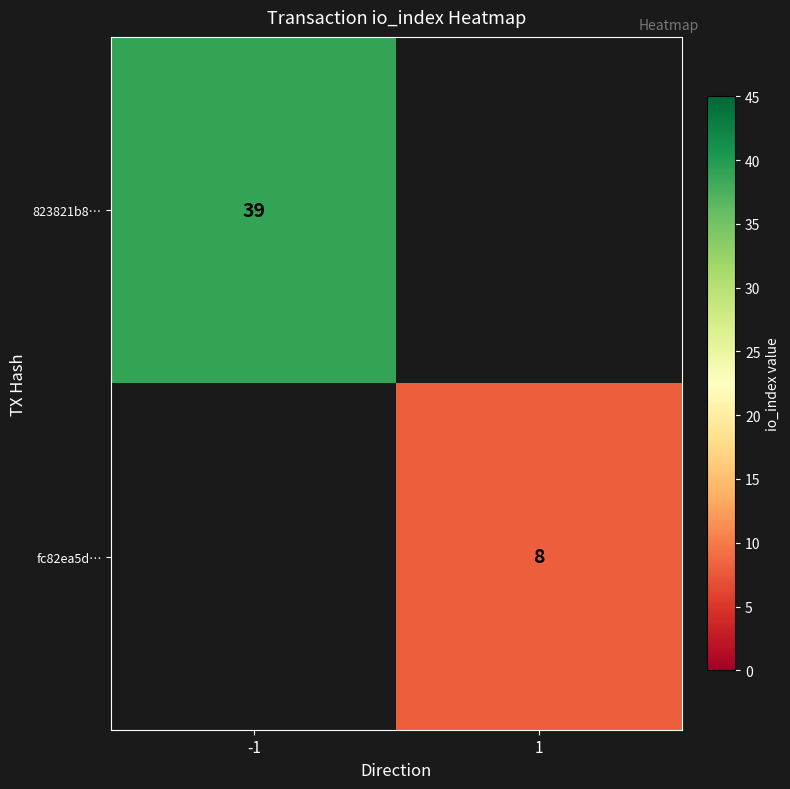

Is it true that fc82ea5d… equals 13 at 1?

False